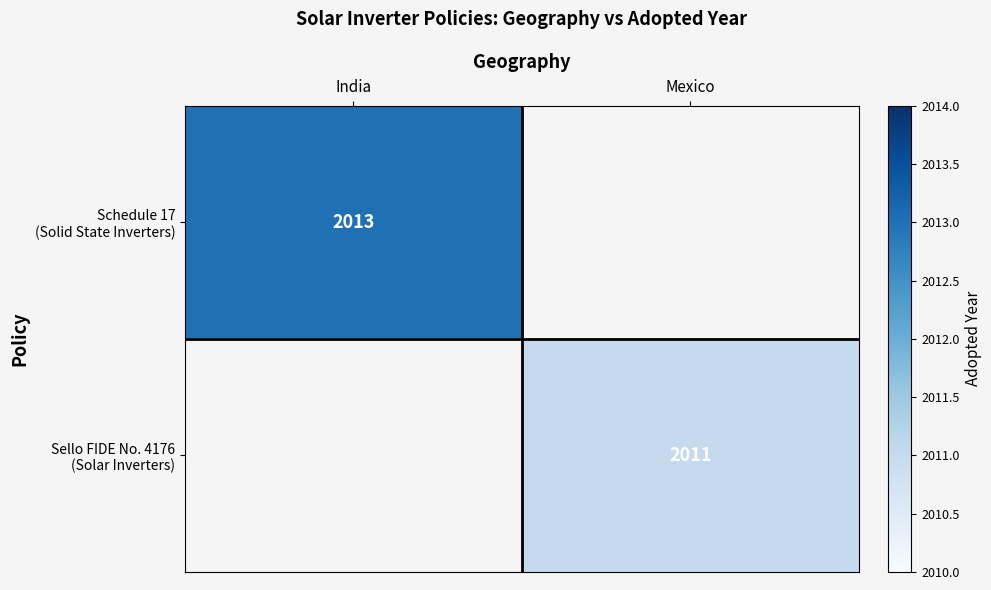

Which series has the widest spread of values?

Schedule 17 (Solid State Inverters)